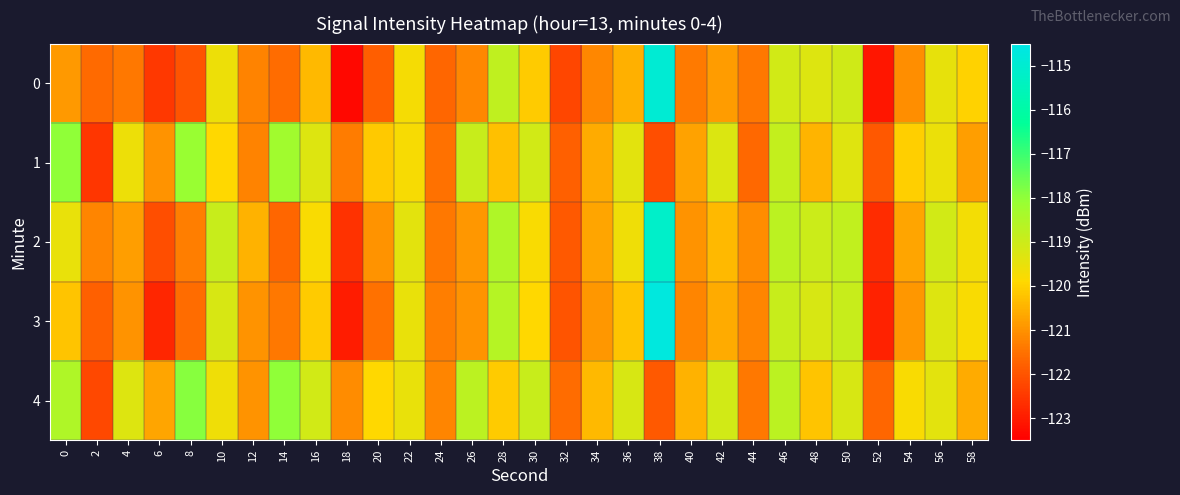

What is the total value across all series at 20?

-604.4